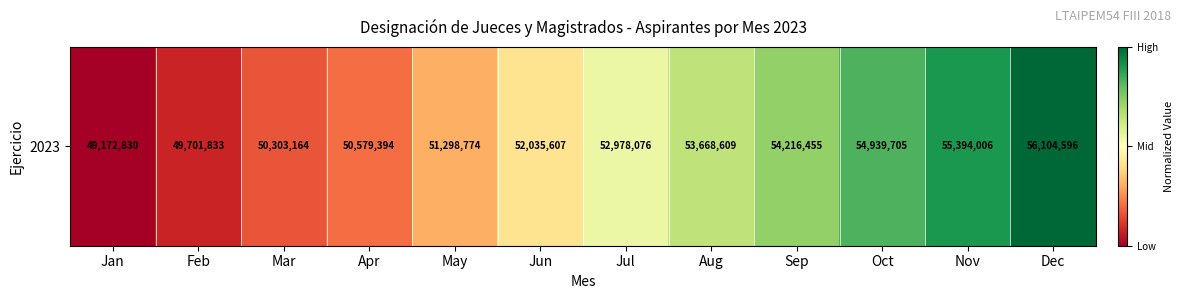

What is the approximate value at Nov?

0.9